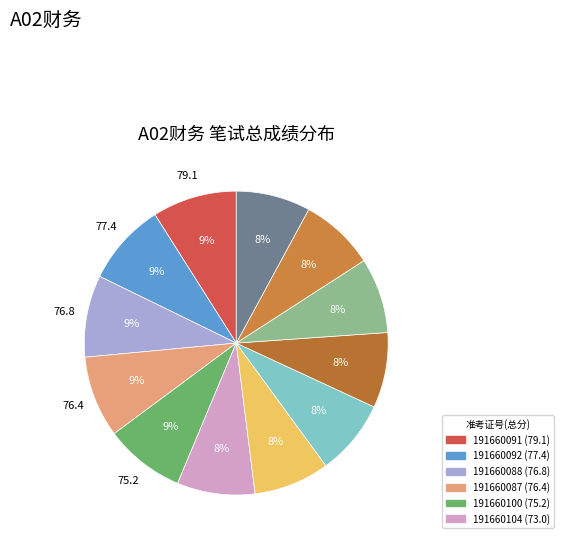

How many slices are in this pie chart?

12